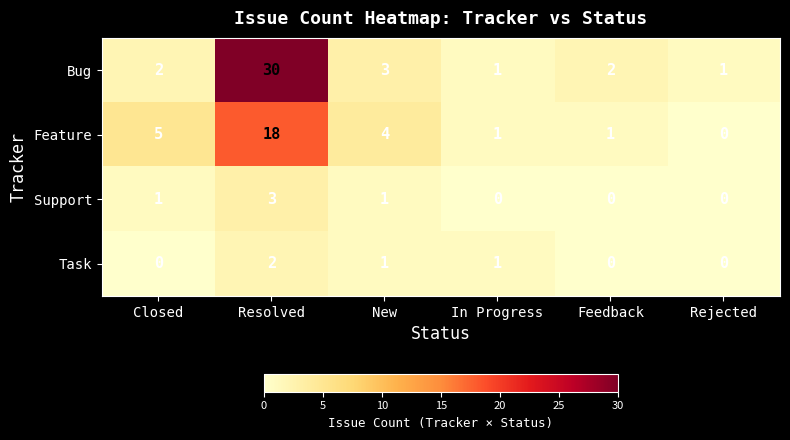

Reading left to right, transcribe all the data shown in this chart.

Bug: 2	30	3	1	2	1
Feature: 5	18	4	1	1	0
Support: 1	3	1	0	0	0
Task: 0	2	1	1	0	0